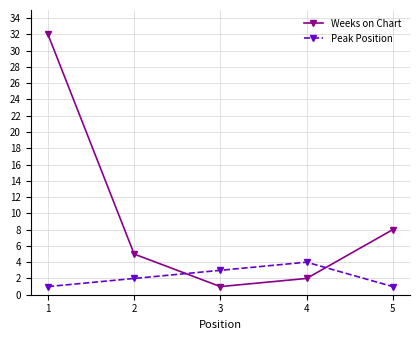

What is the total value across all series at 2?

7